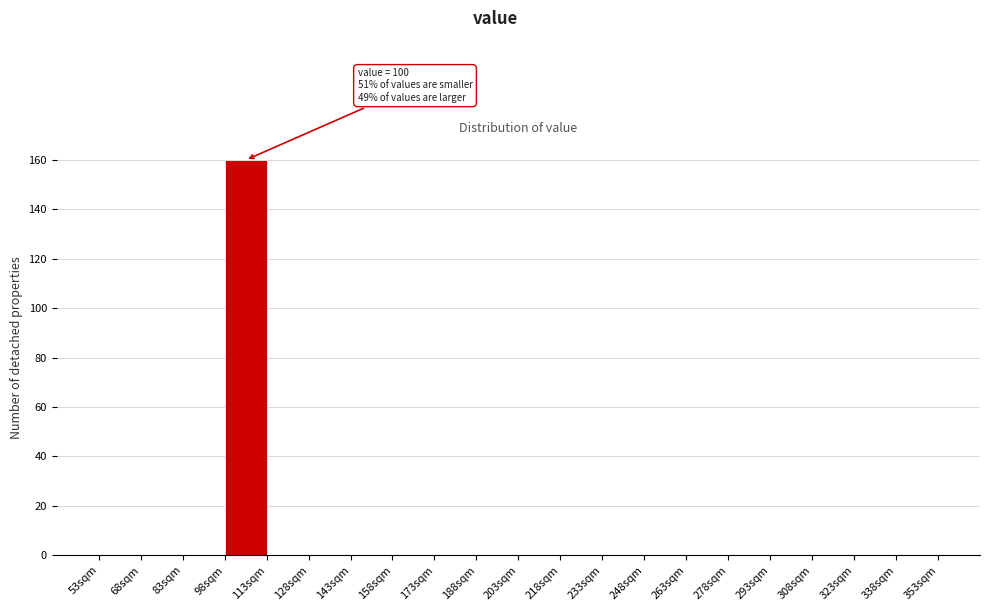

Which range on the x-axis has the tallest bar?

98 to 113